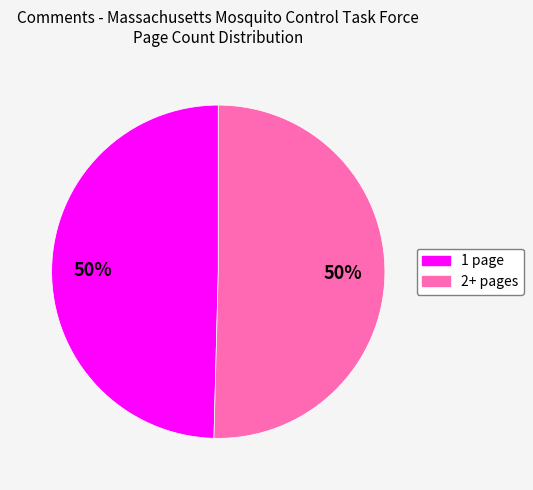

How many slices are in this pie chart?

2